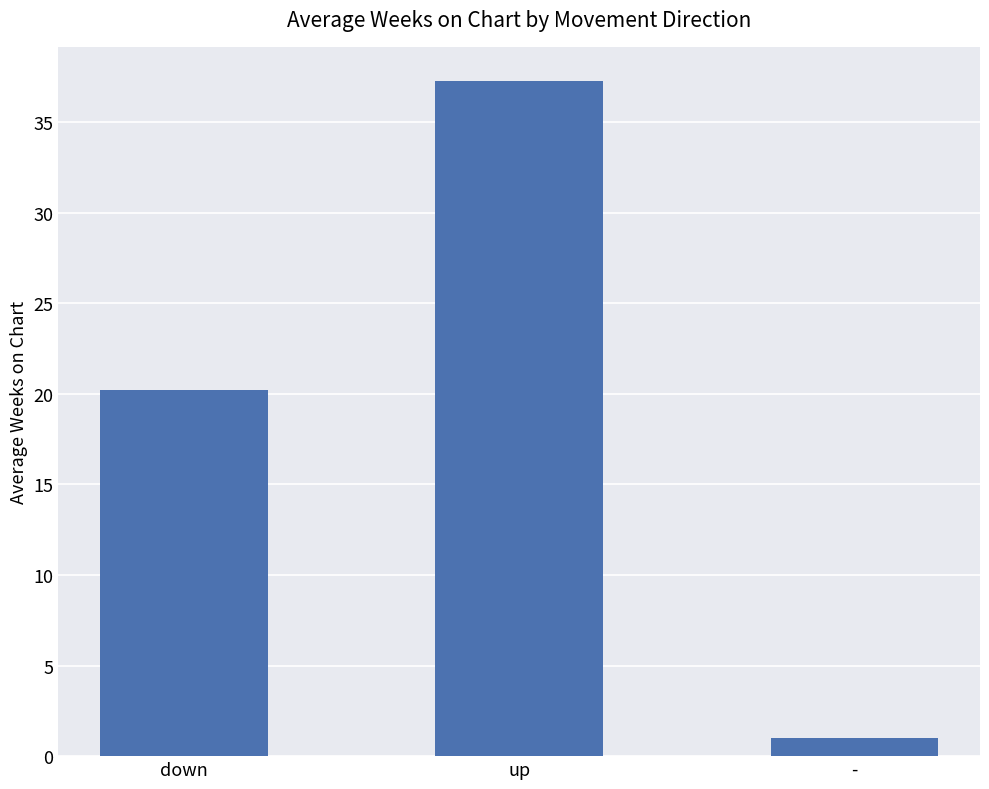

How many bars are there in total?

3